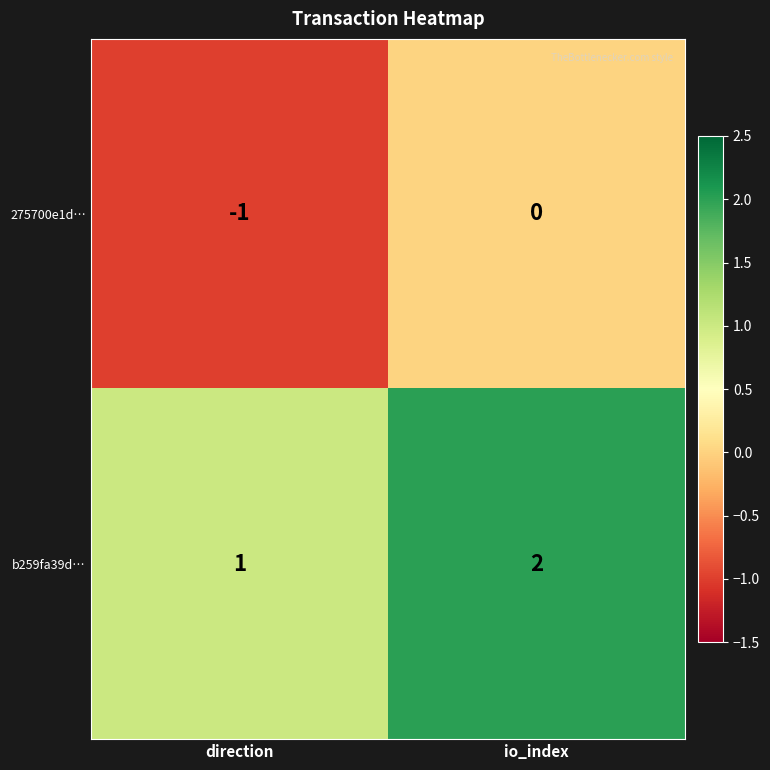

At which category is the sum across all series the highest?

io_index